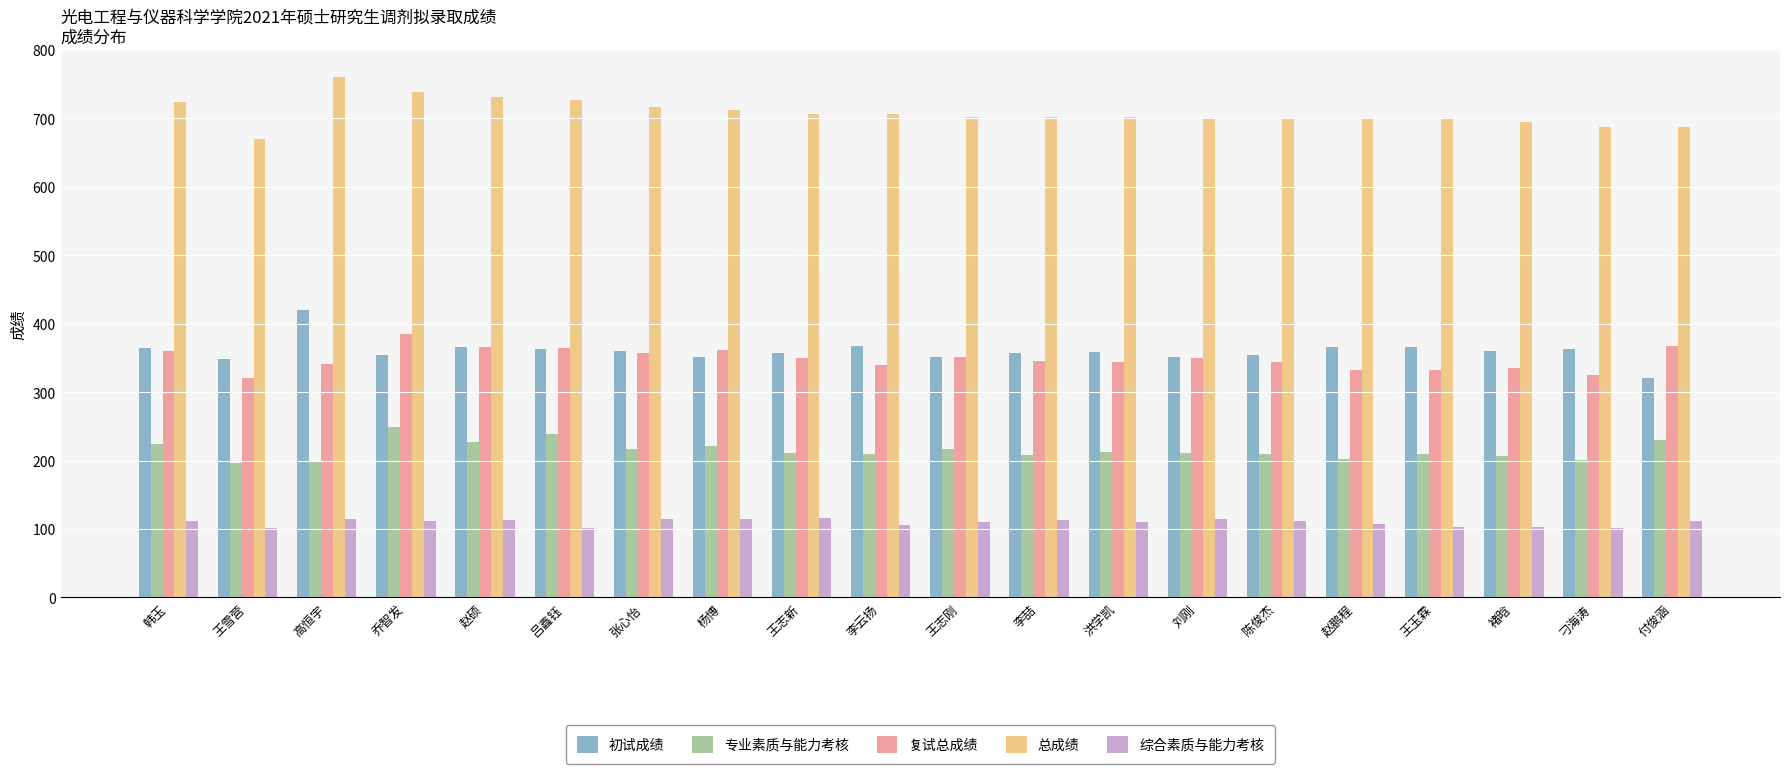

Are the bars horizontal?

No